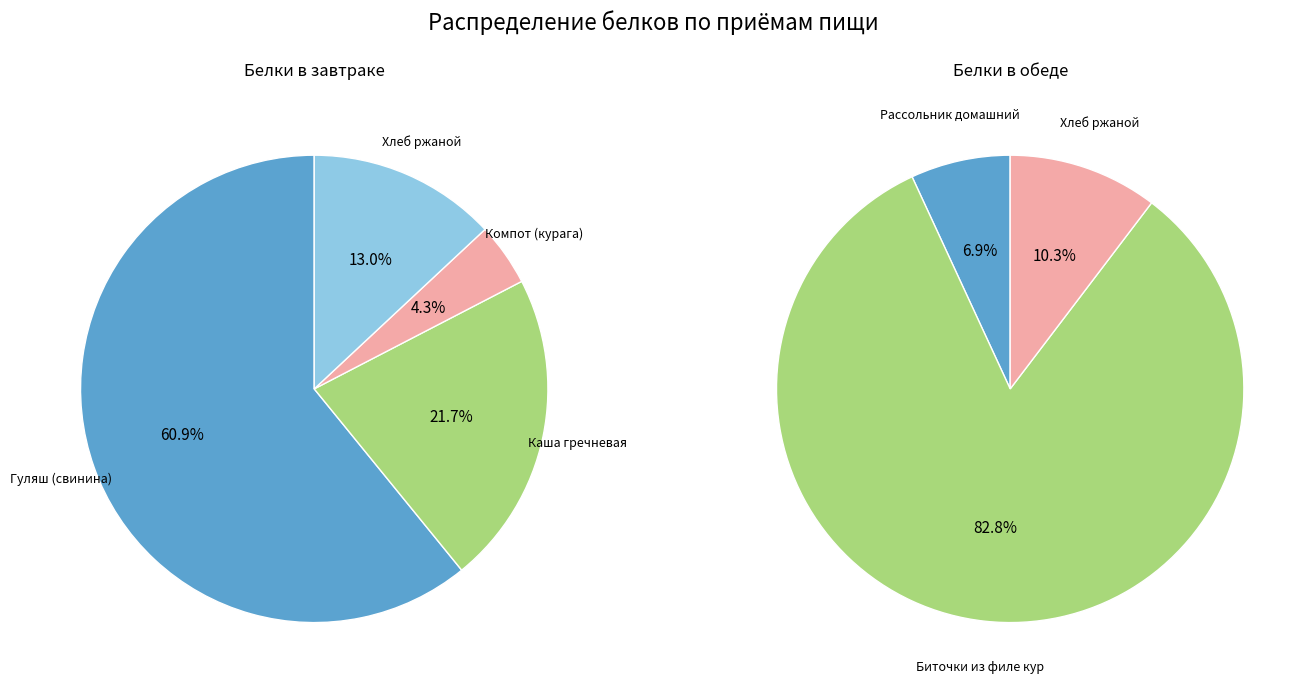

Combined, do Хлеб ржаной and Каша гречневая с маслом сливочным account for over 50%?

No